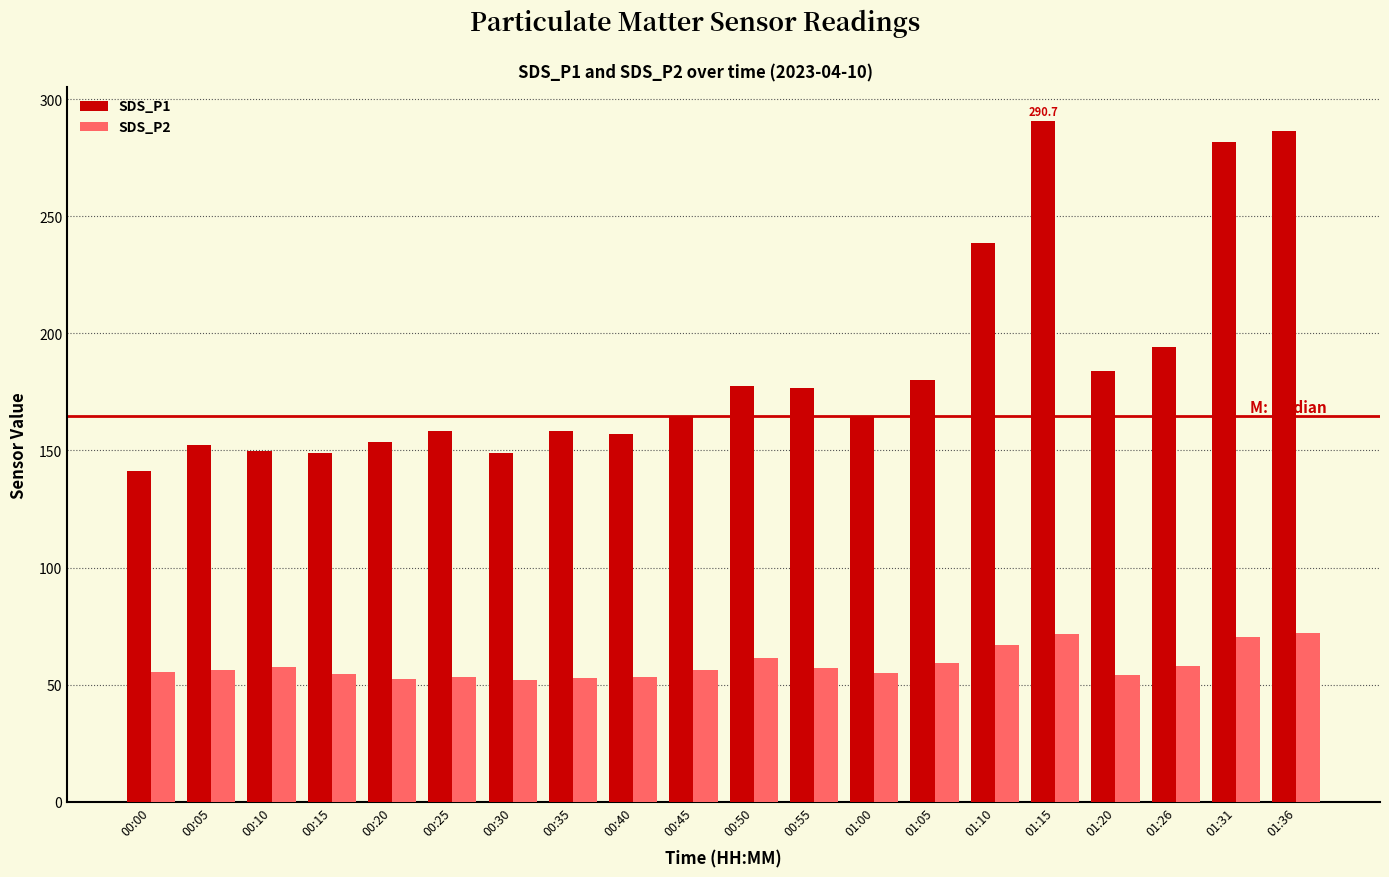

How many values in the SDS_P1 series are below 164?

9